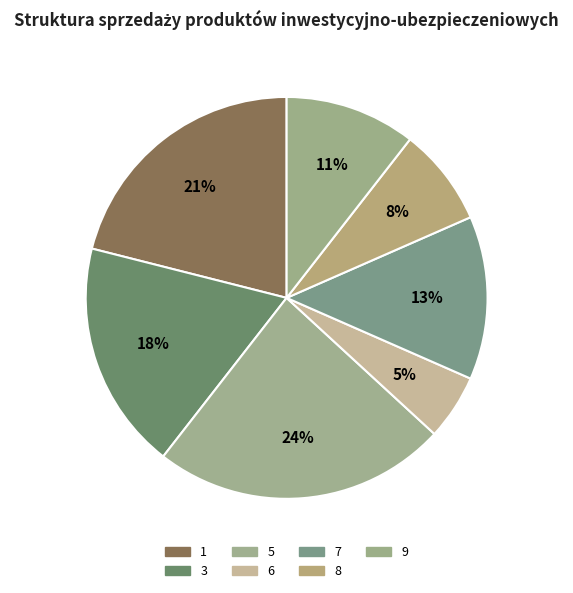

True or false: 3 accounts for 18% of the total.

True